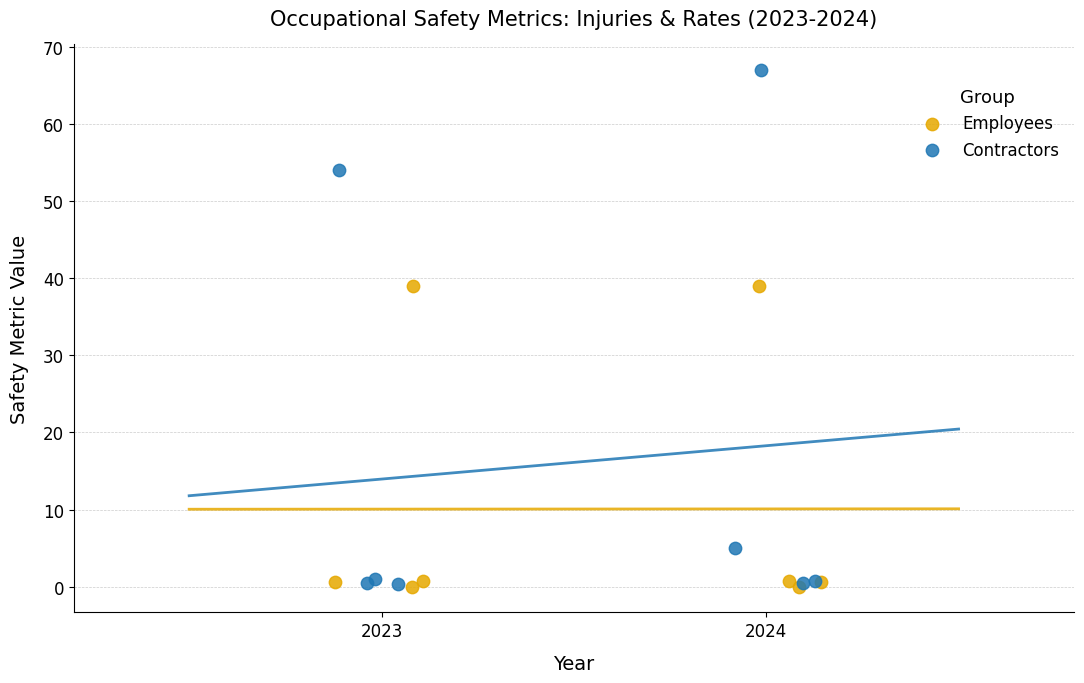

Which series contains the highest Y value?

Contractors